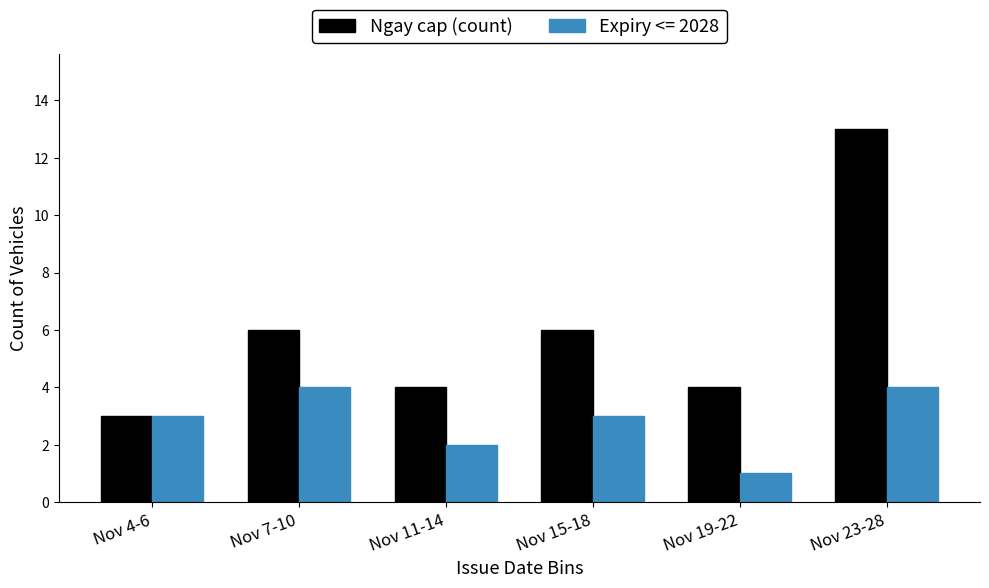

Reading left to right, list all the values displayed in this chart.

Ngay cap (count): Nov 4-6=3	Nov 7-10=6	Nov 11-14=4	Nov 15-18=6	Nov 19-22=4	Nov 23-28=13
Expiry <= 2028: Nov 4-6=3	Nov 7-10=4	Nov 11-14=2	Nov 15-18=3	Nov 19-22=1	Nov 23-28=4